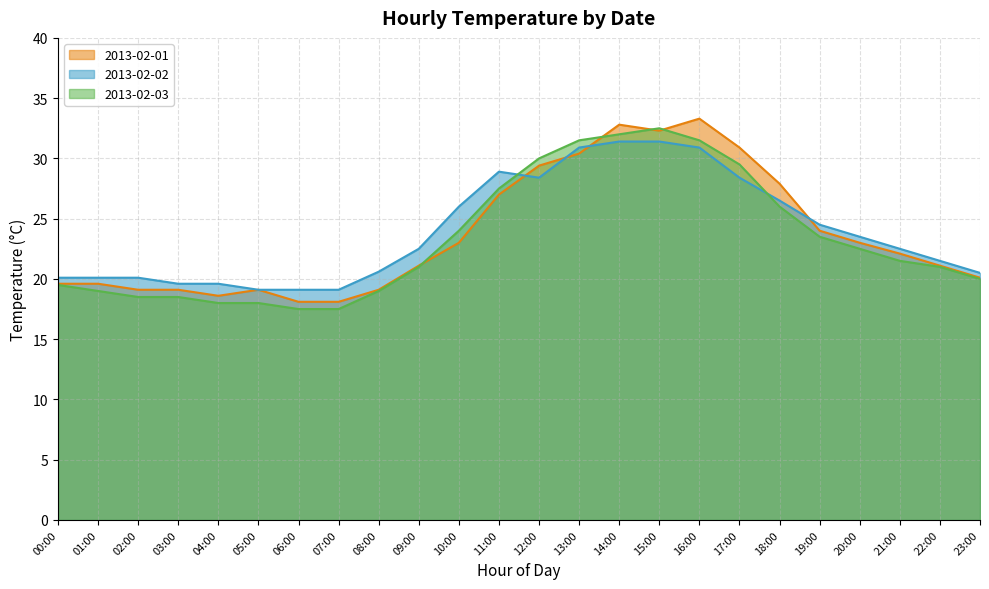

What is the difference between the highest and lowest values at 13:00?

1.1